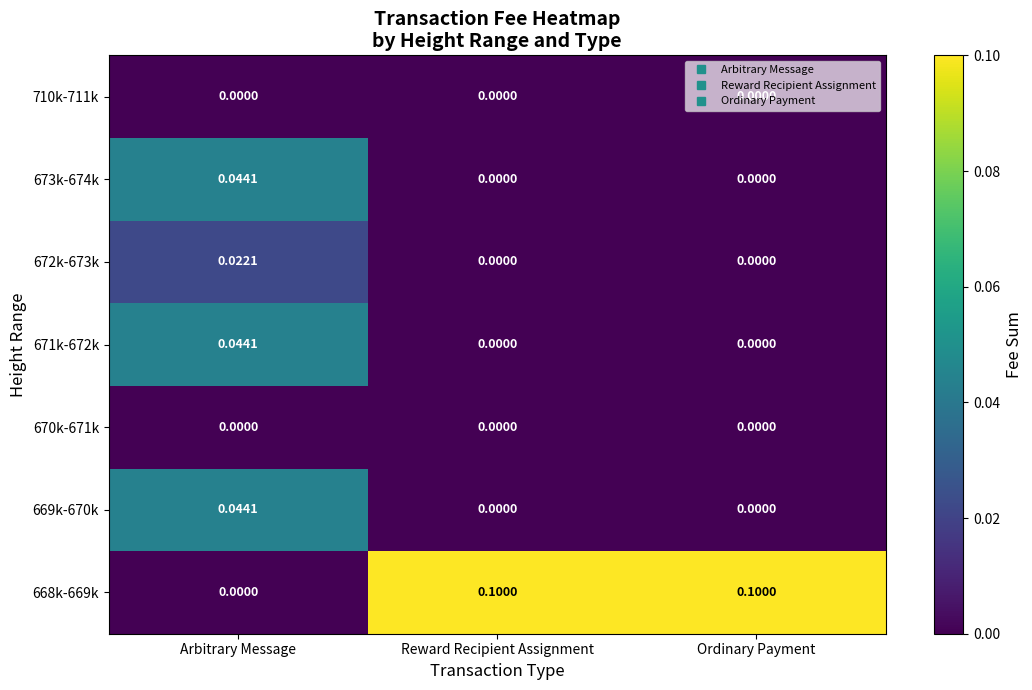

At which category is the sum across all series the highest?

Arbitrary Message